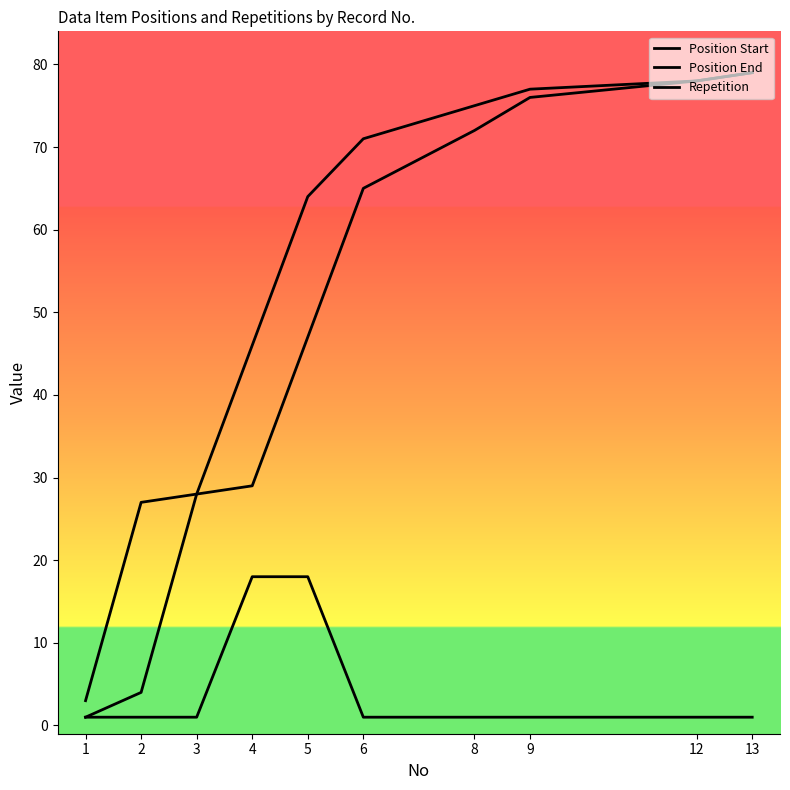

How many lines are shown in the chart?

3